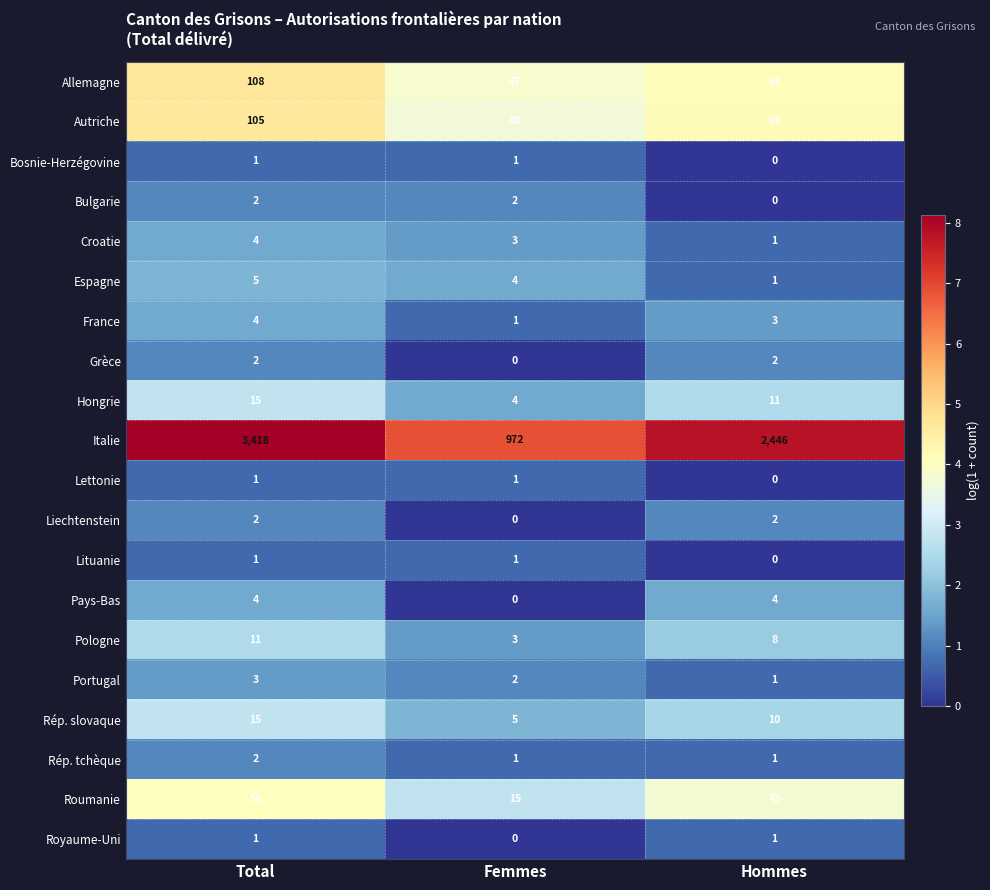

At how many categories does at least one series exceed 719?

3